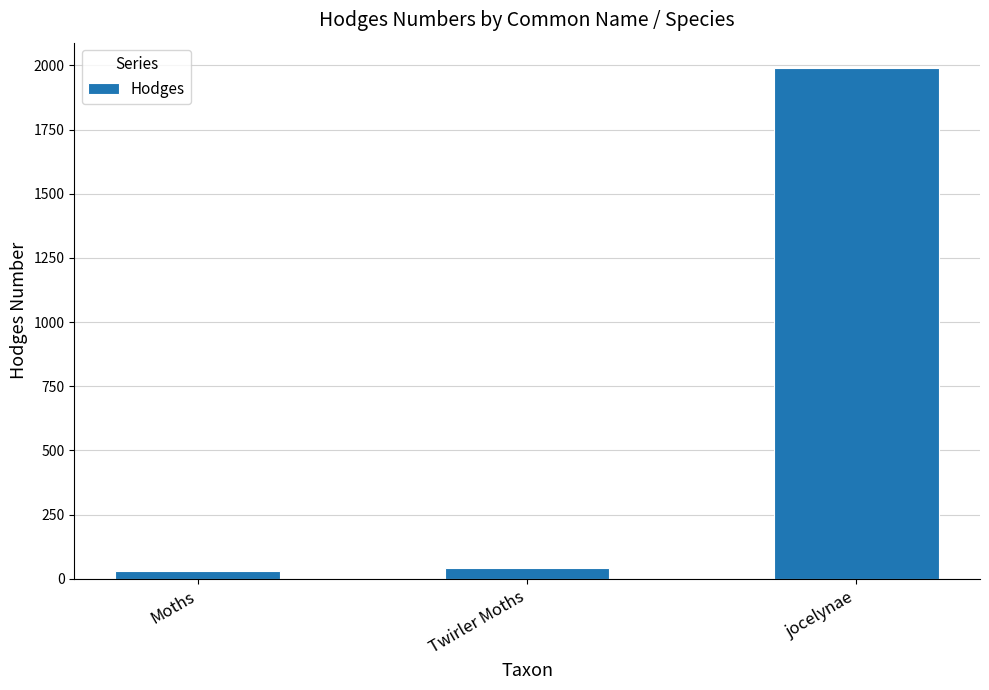

The chart shows a value of 42.1 at Twirler Moths. True or false?

True